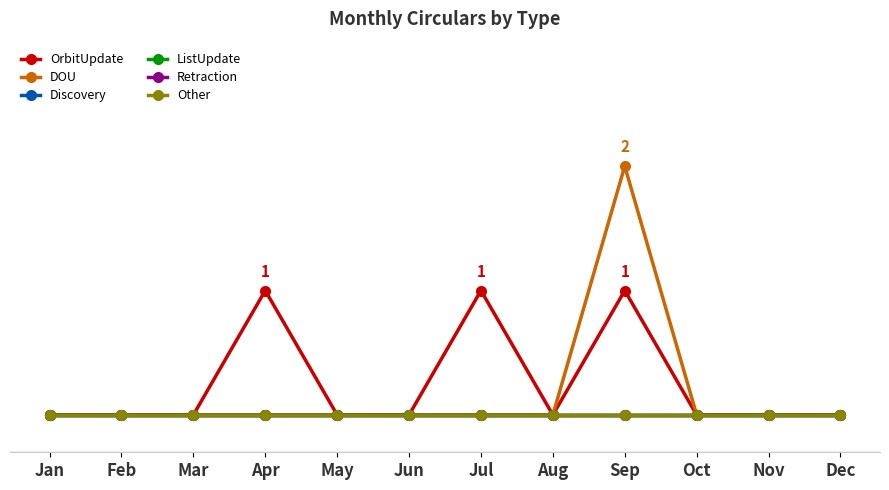

Which series has the largest total across all categories?

OrbitUpdate